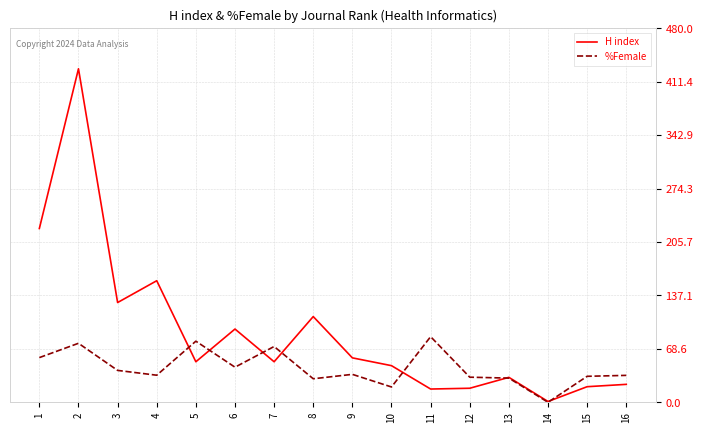

How many values in the %Female series exceed 35?

8